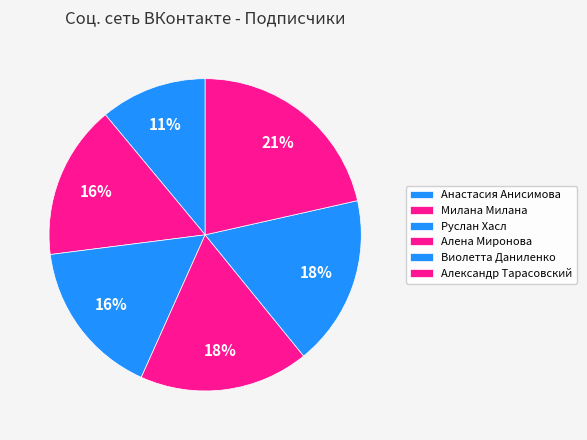

Between Алена Миронова and Виолетта Даниленко, which is larger?

Виолетта Даниленко